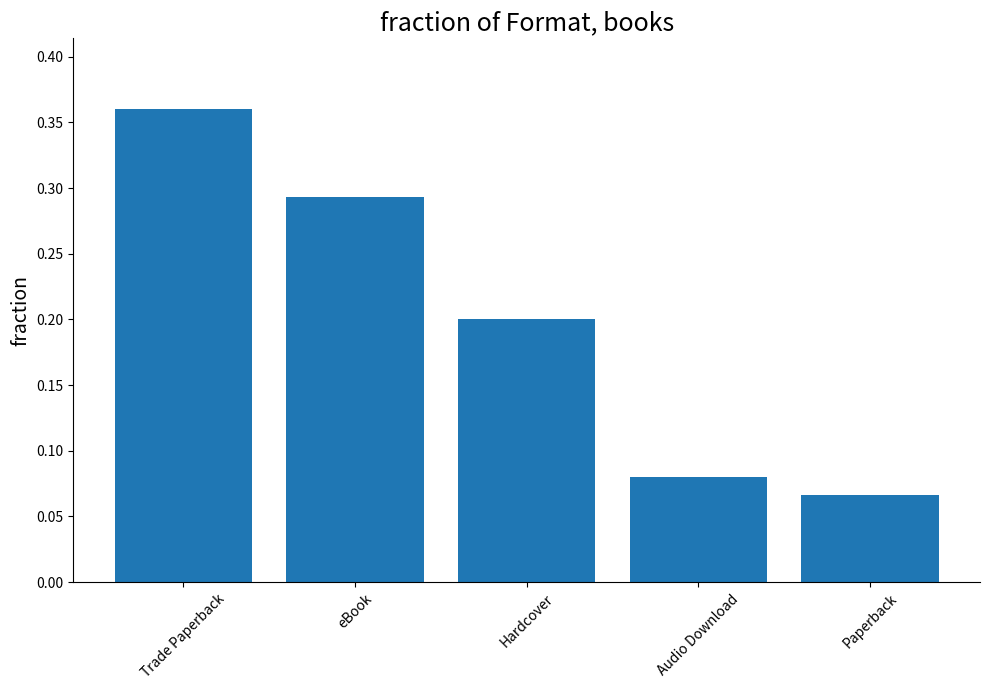

The chart shows a value of 0.2 at Hardcover. True or false?

True